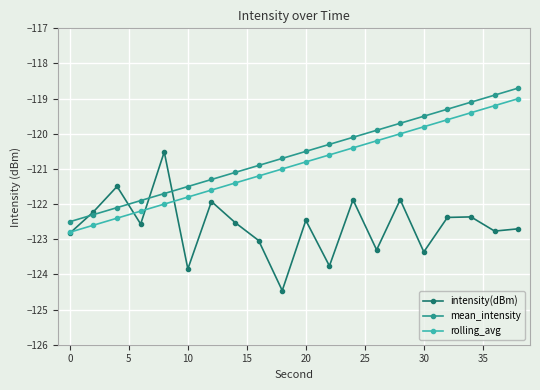

True or false: rolling_avg has more than 1 interior local peaks.

False